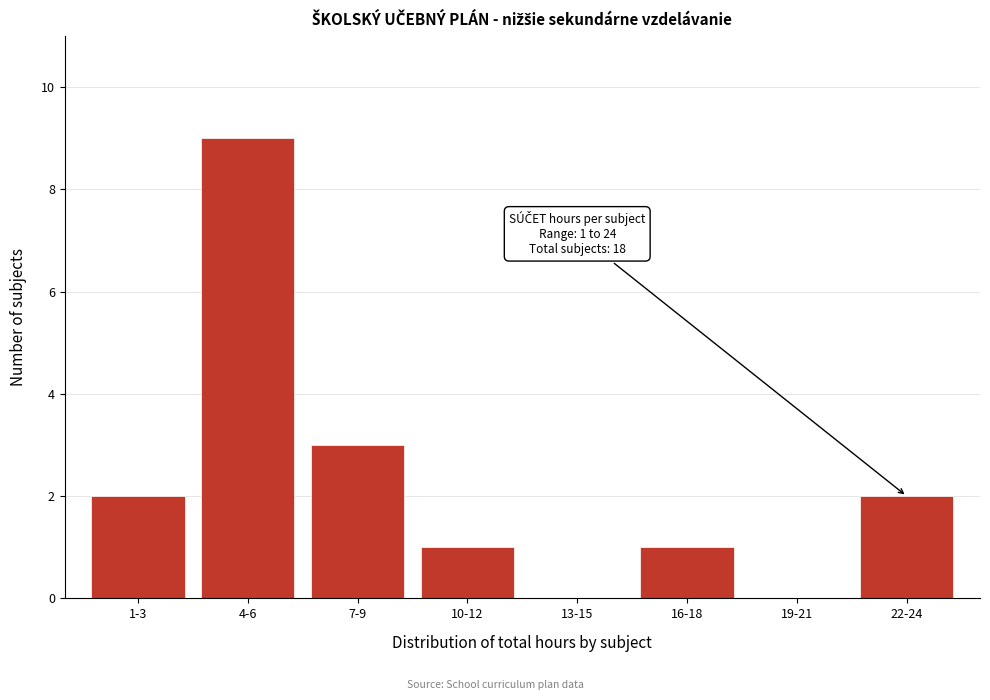

Reading left to right, extract all data points from this chart.

1-3=2	4-6=9	7-9=3	10-12=1	13-15=0	16-18=1	19-21=0	22-24=2